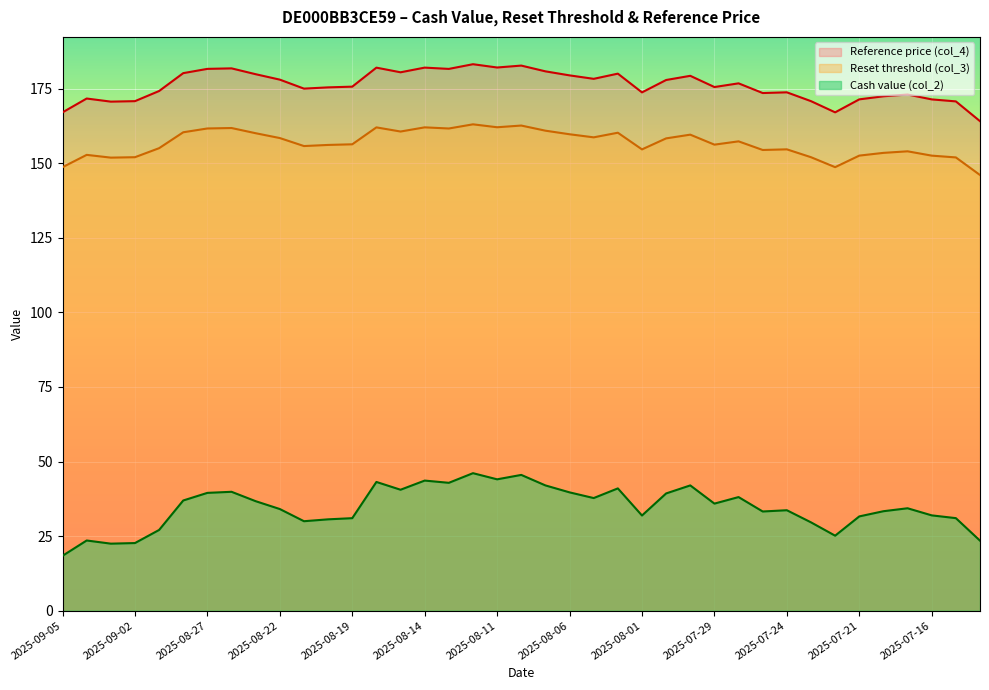

What is the sum of all Reset threshold (col_3) values?

6110.0